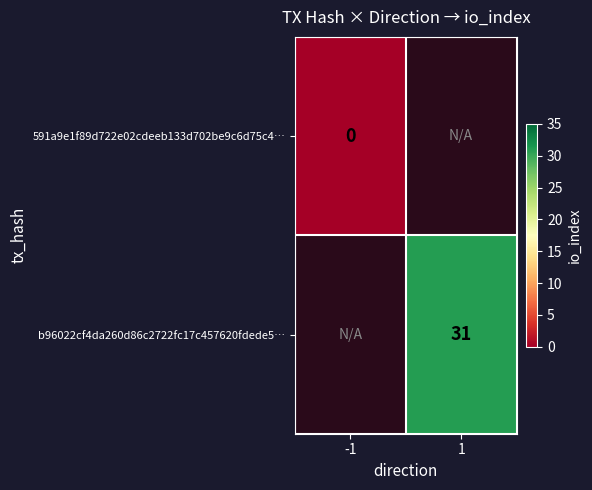

Is it true that b96022cf4da260d86c2722fc17c457620fdede5… equals 15 at 1?

False